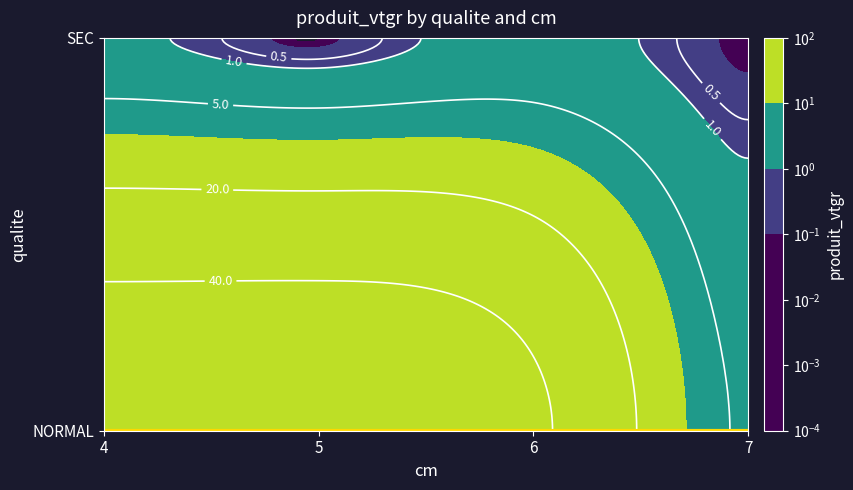

Read the NORMAL value at 7.

4.5